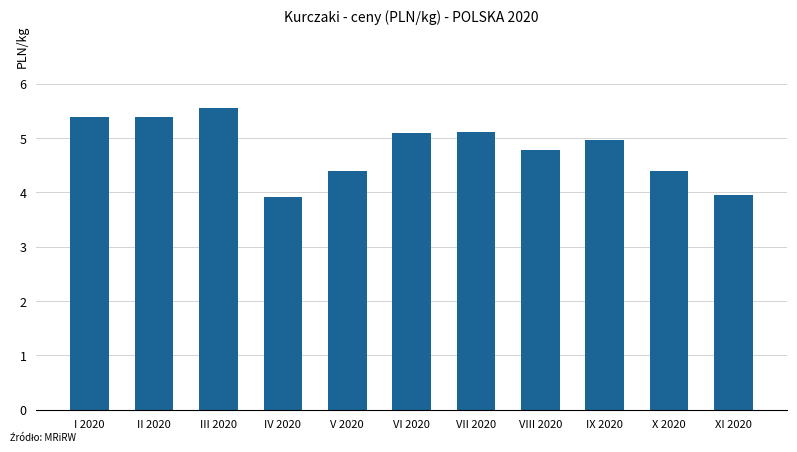

What is the label of the 8th bar from the right?

IV 2020